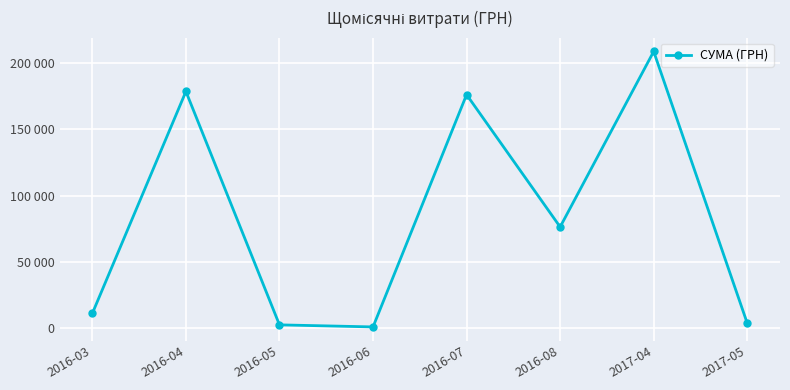

Reading left to right, what are all the values shown in this chart?

2016-03=10857.6	2016-04=178702.9	2016-05=2157.5	2016-06=600.0	2016-07=176295.1	2016-08=76217.8	2017-04=208966.6	2017-05=3373.7